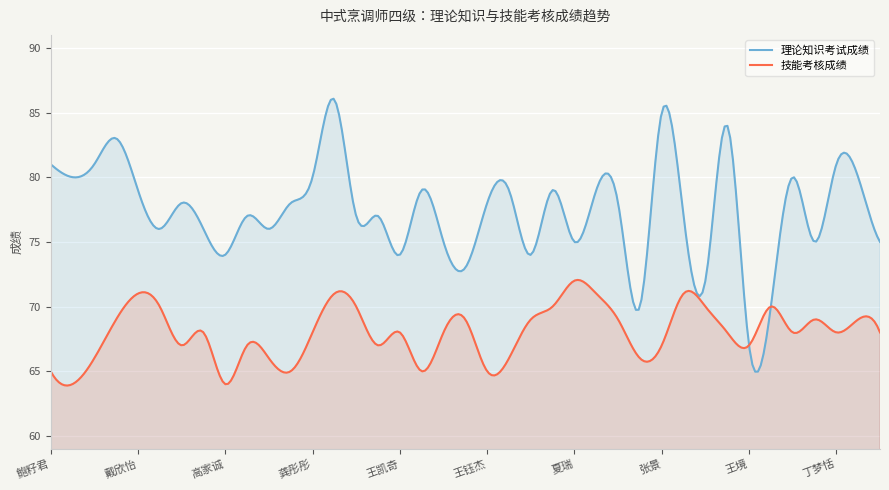

How many series are shown in this chart?

2